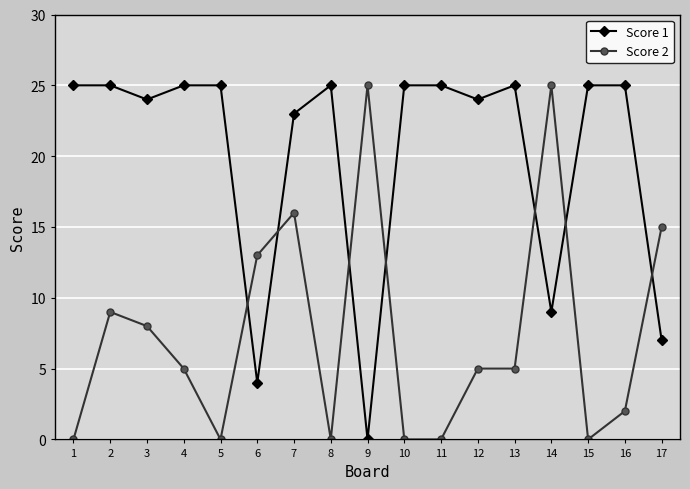

Is this an area chart (filled region under the line)?

No